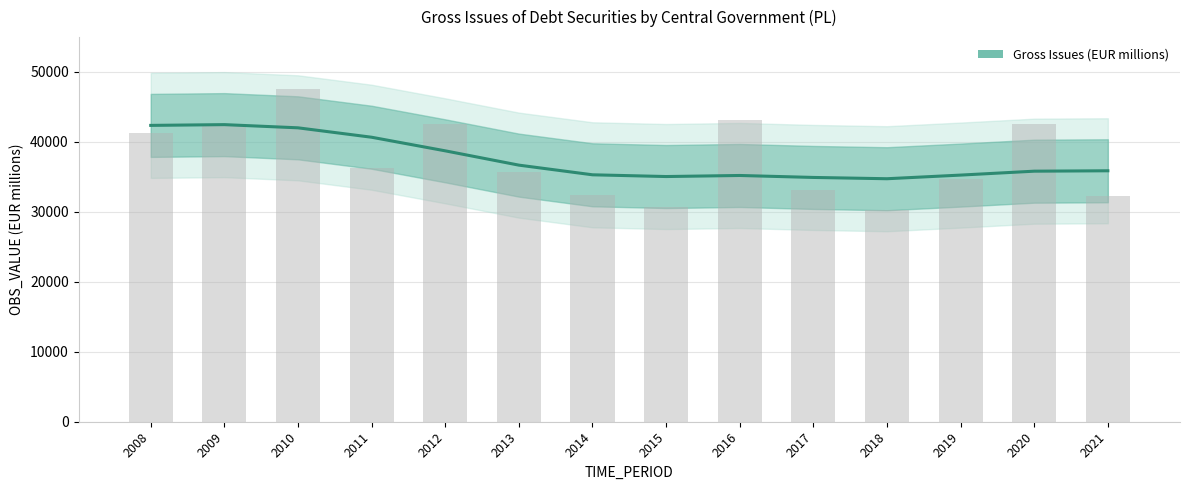

Does the chart contain stacked bars?

No